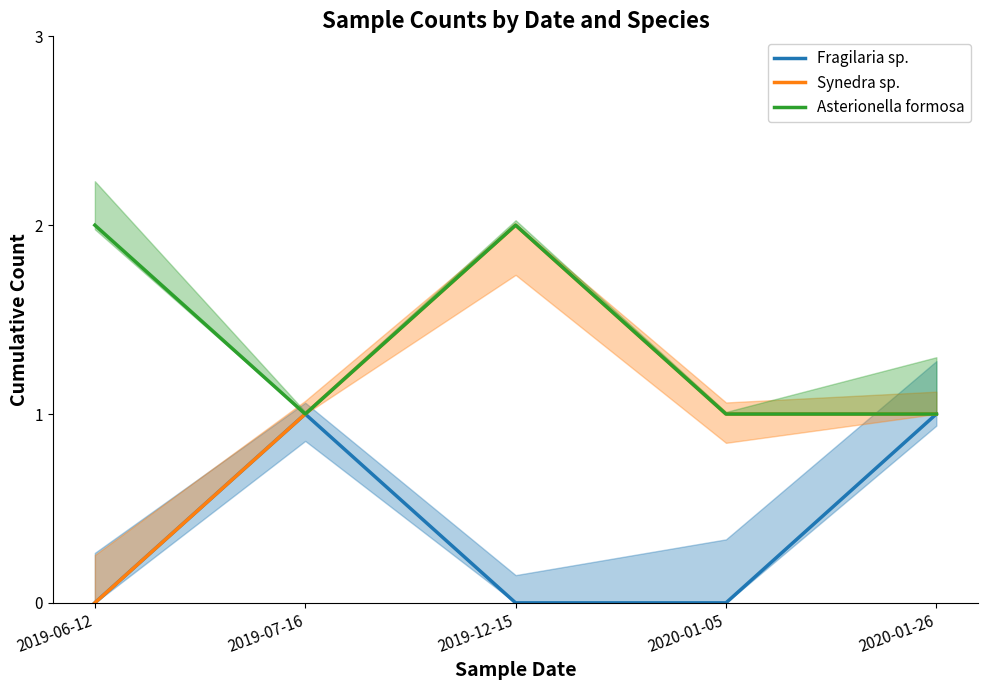

Between 2019-12-15 and 2020-01-26, which is larger?

2020-01-26